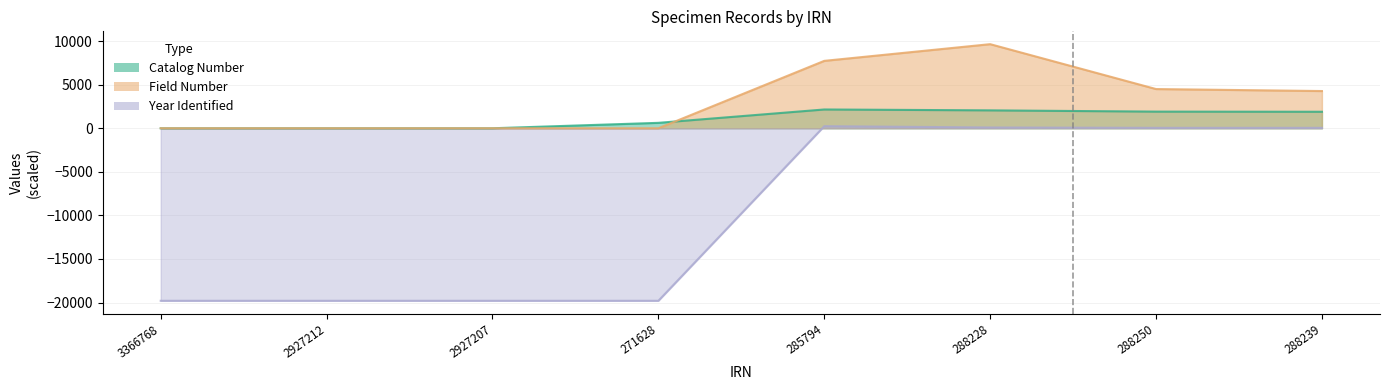

At which label does Field Number first exceed 4271?

285794